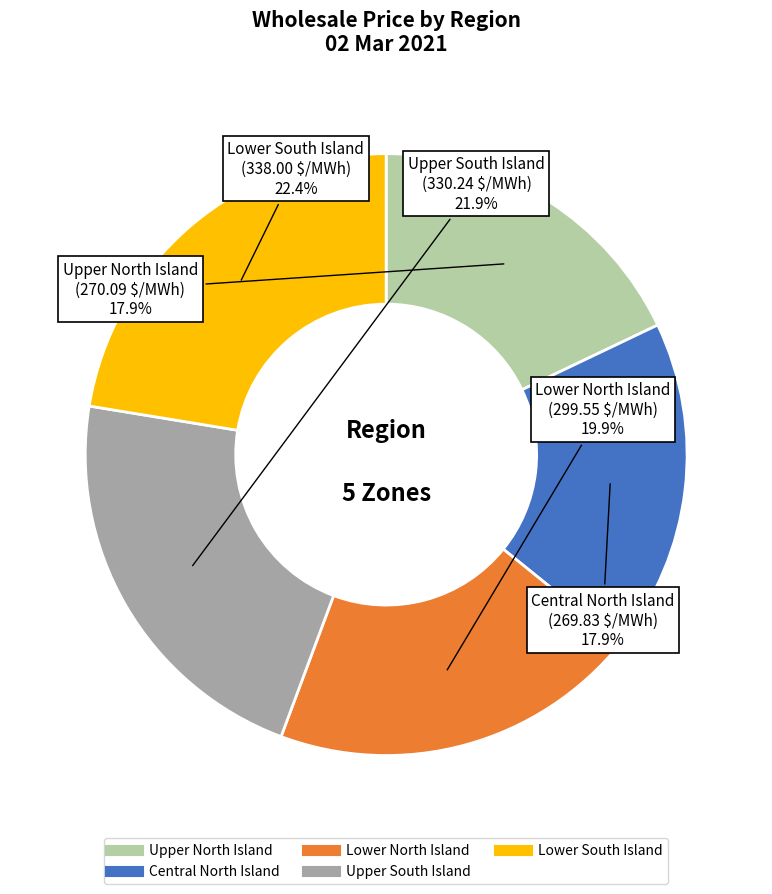

What is the ratio of the value at Lower North Island to the value at Upper North Island?

1.1